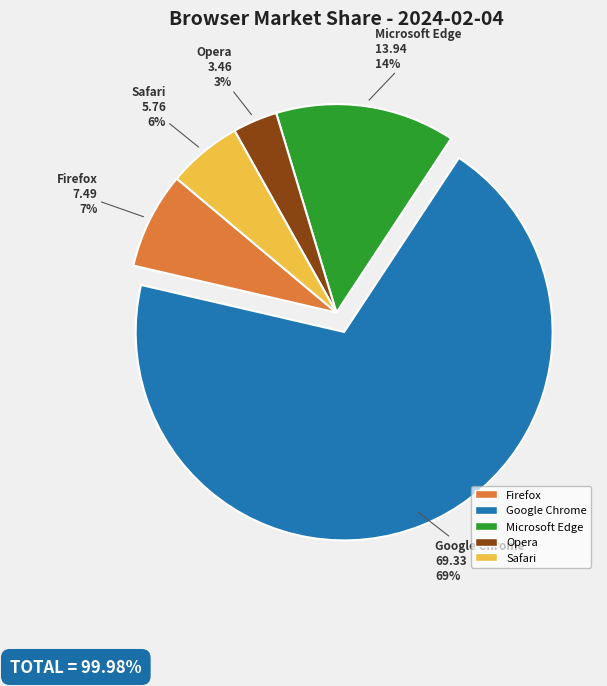

Which category has the biggest portion of the pie?

Google Chrome